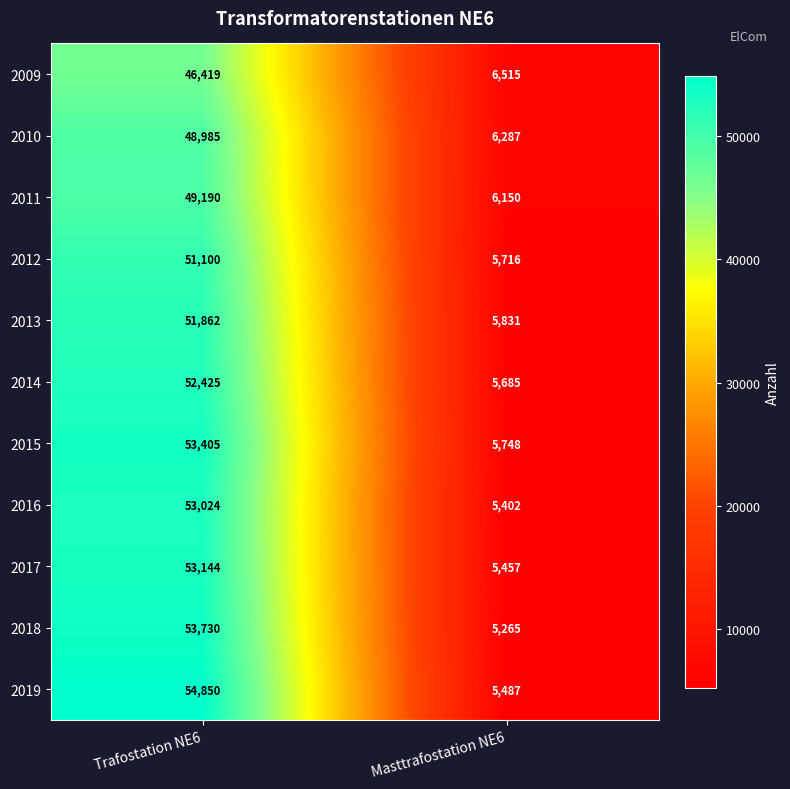

How many series are shown in this chart?

11